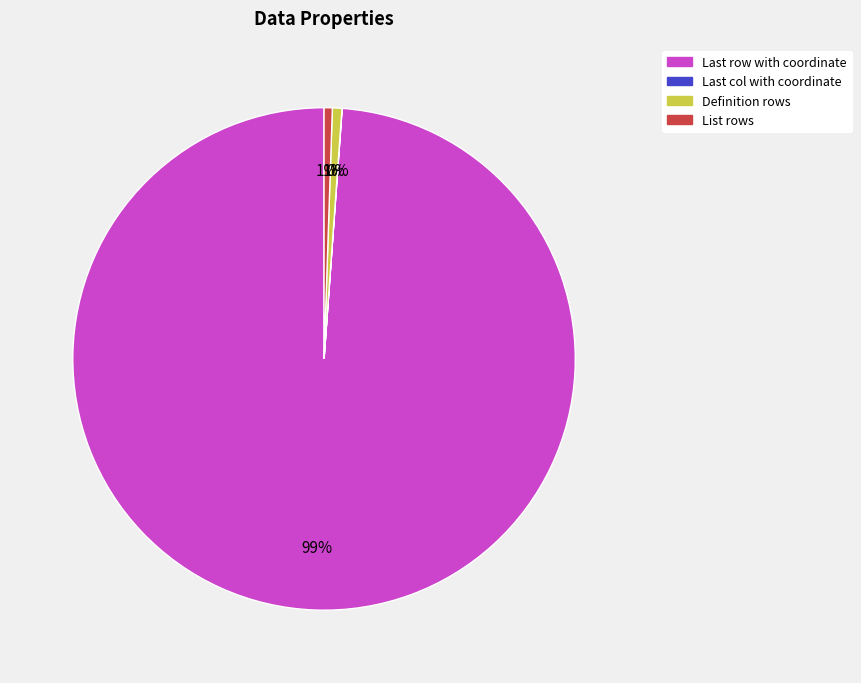

Which slice represents more than half of the pie?

Last row with coordinate